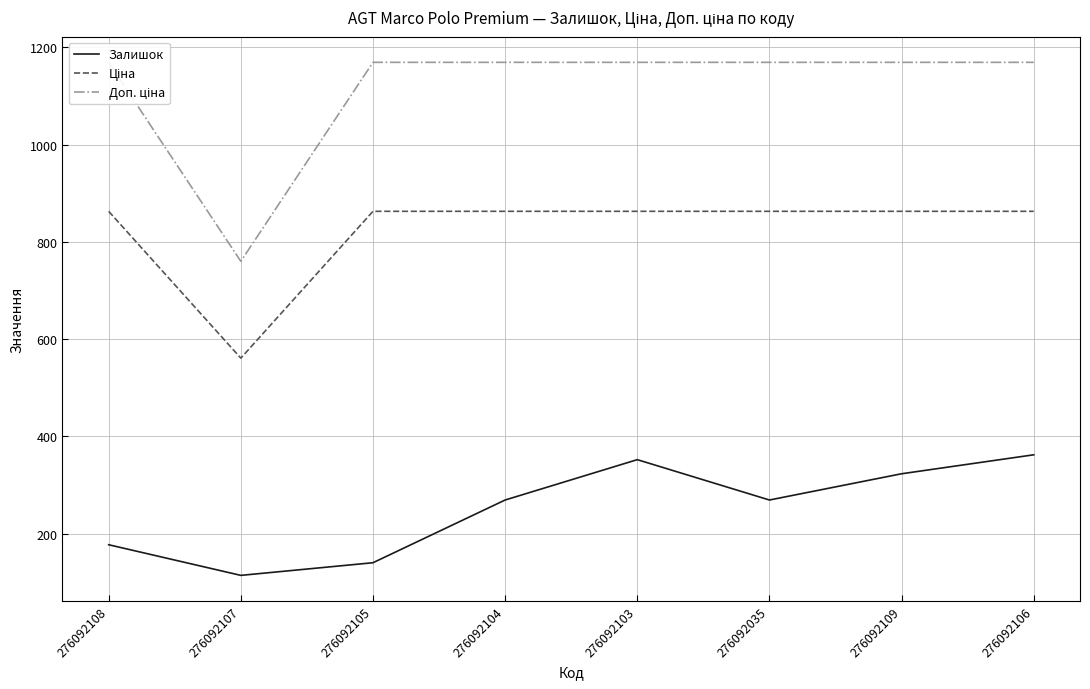

Count the number of data series in this chart.

3